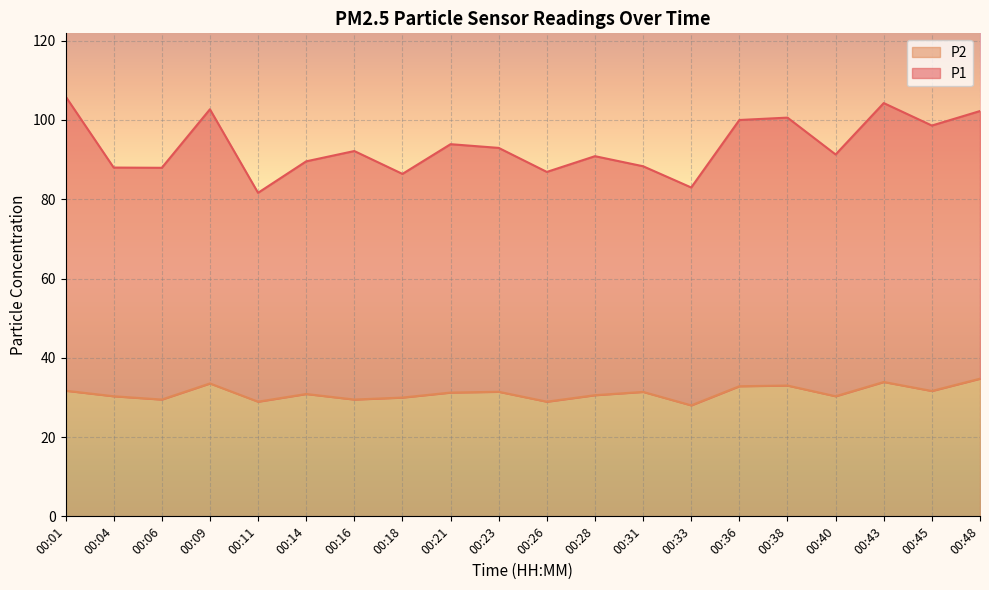

How many data points in P2 are less than 31?

10